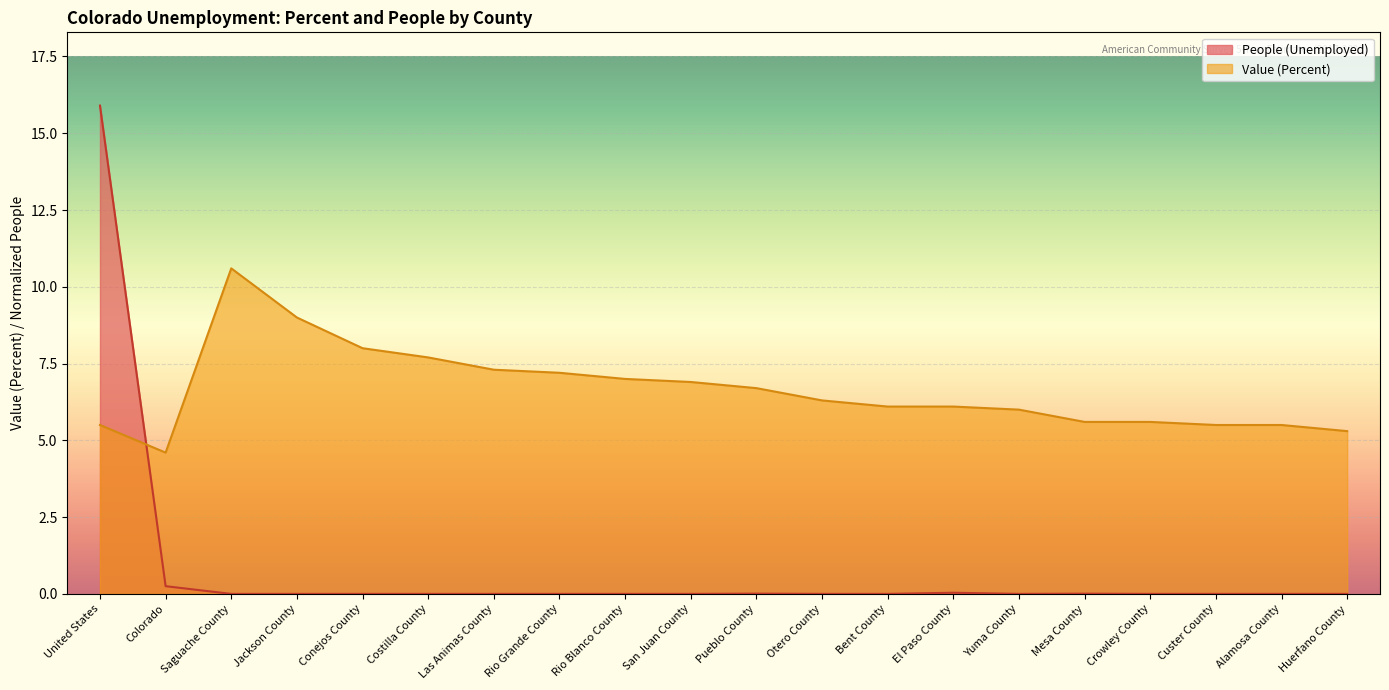

Where do People (Unemployed) and Value (Percent) first cross each other?

United States and Colorado